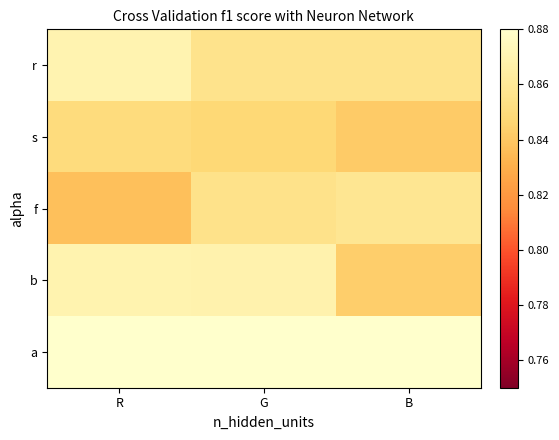

Which series changed the most between G and B?

b